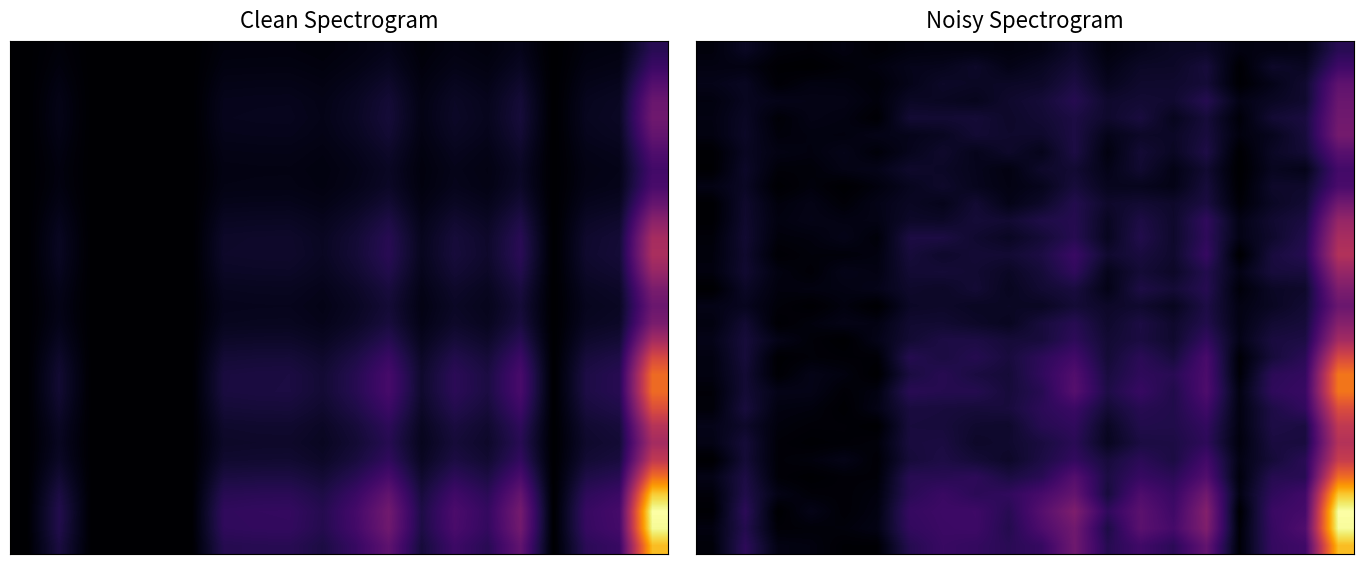

What is the maximum value shown in the chart?

65.6